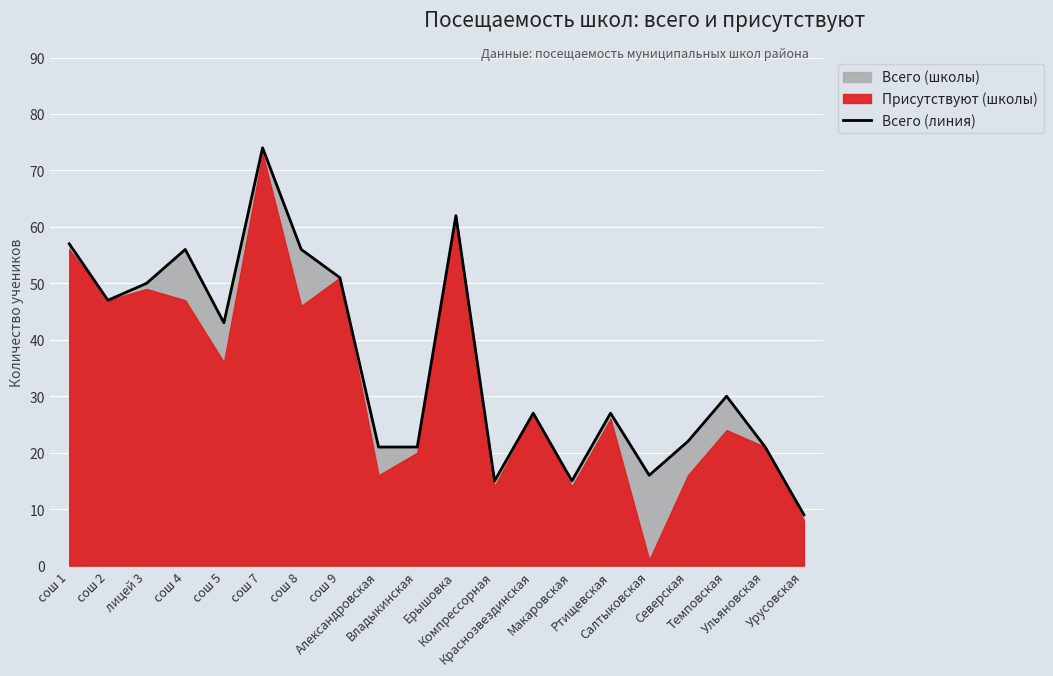

List the labels in order of value, smallest first.

Урусовская, Компрессорная, Макаровская, Салтыковская, Александровская, Владыкинская, Ульяновская, Северская, Краснозвездинская, Ртищевская, Темповская, сош 5, сош 2, лицей 3, сош 9, сош 4, сош 8, сош 1, Ерышовка, сош 7